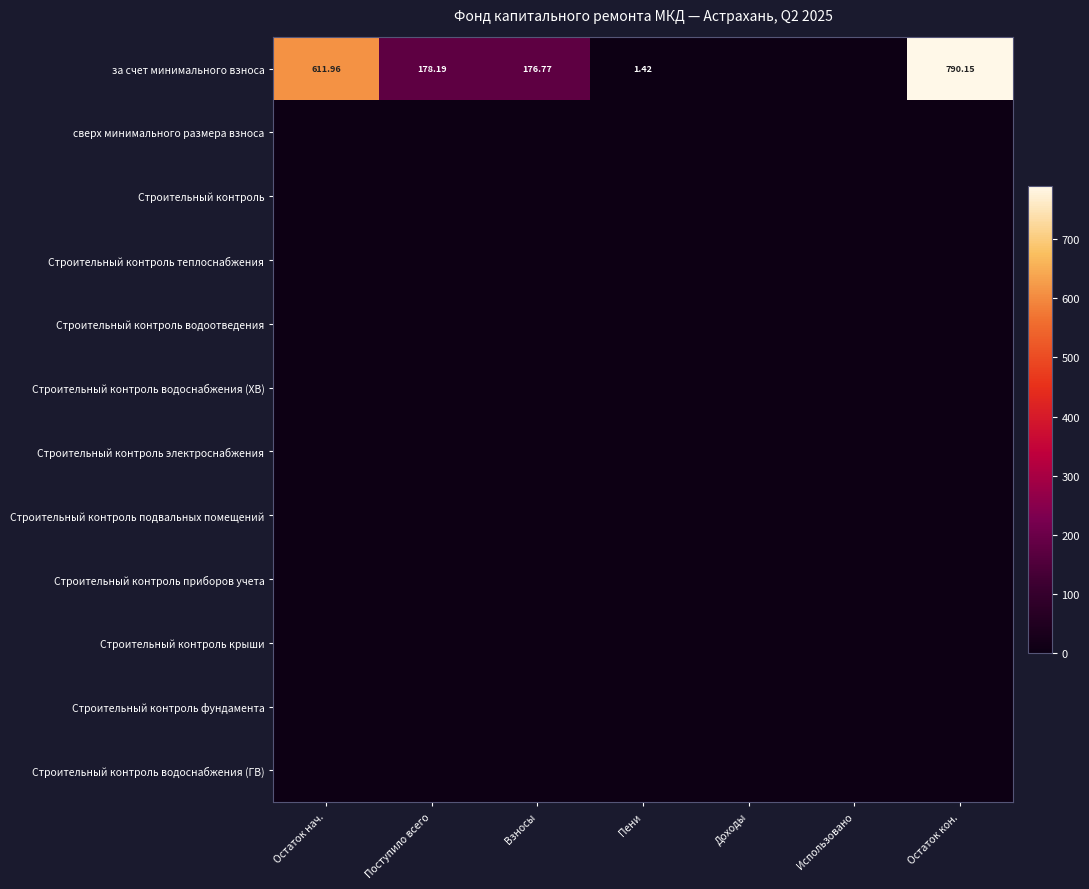

Between Взносы and Использовано, which series saw the biggest shift?

за счет минимального взноса